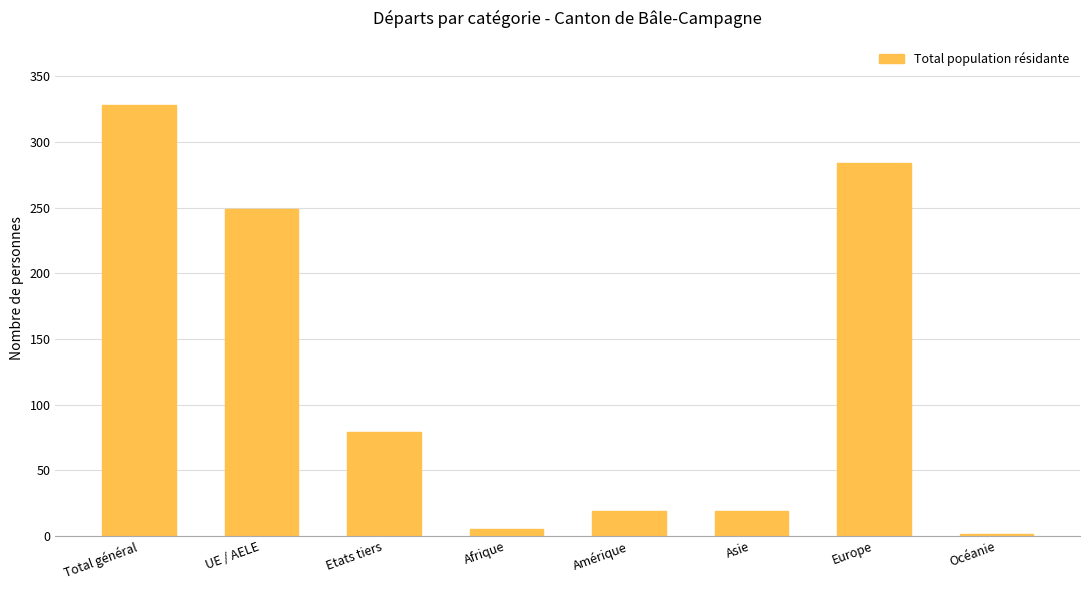

How many distinct data groups are displayed?

1